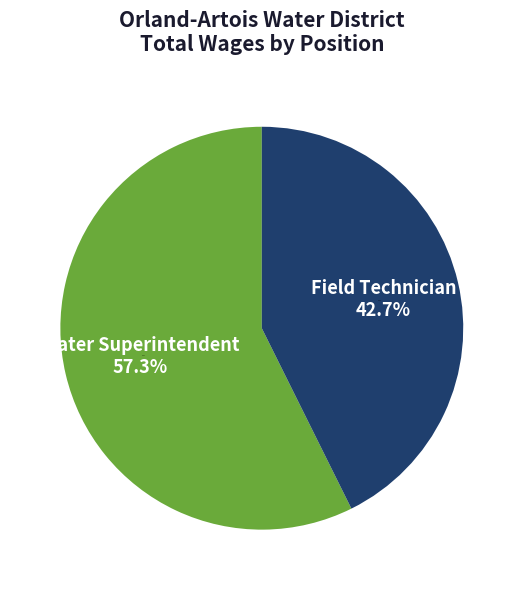

Rank the categories by value from highest to lowest.

Water Superintendent, Field Technician